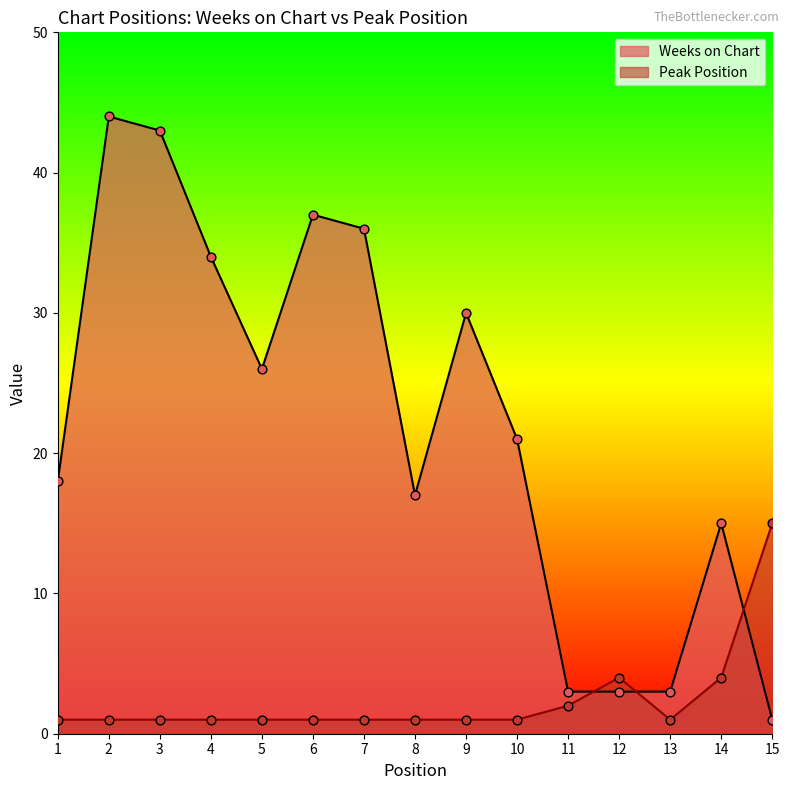

What is the total value across all series at 14?

19